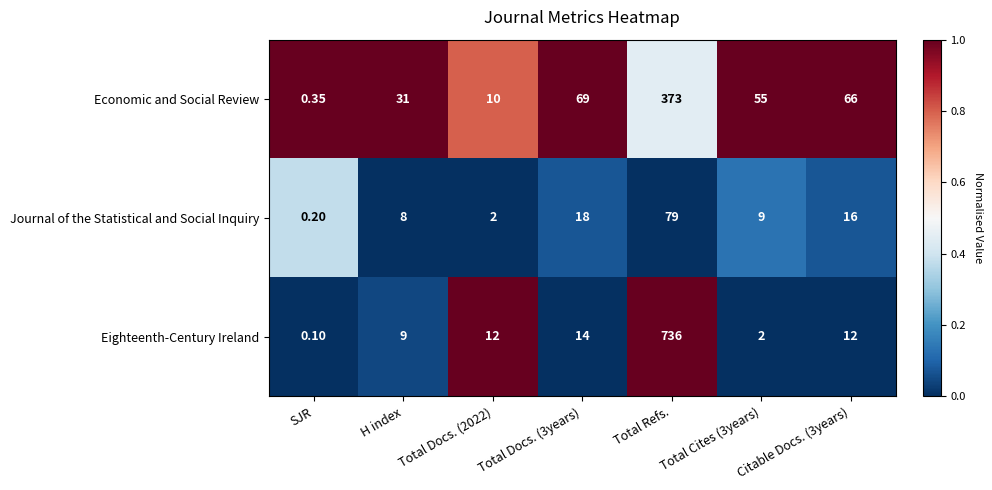

At H index, list the series in order from largest to smallest.

Economic and Social Review, Eighteenth-Century Ireland, Journal of the Statistical and Social Inquiry